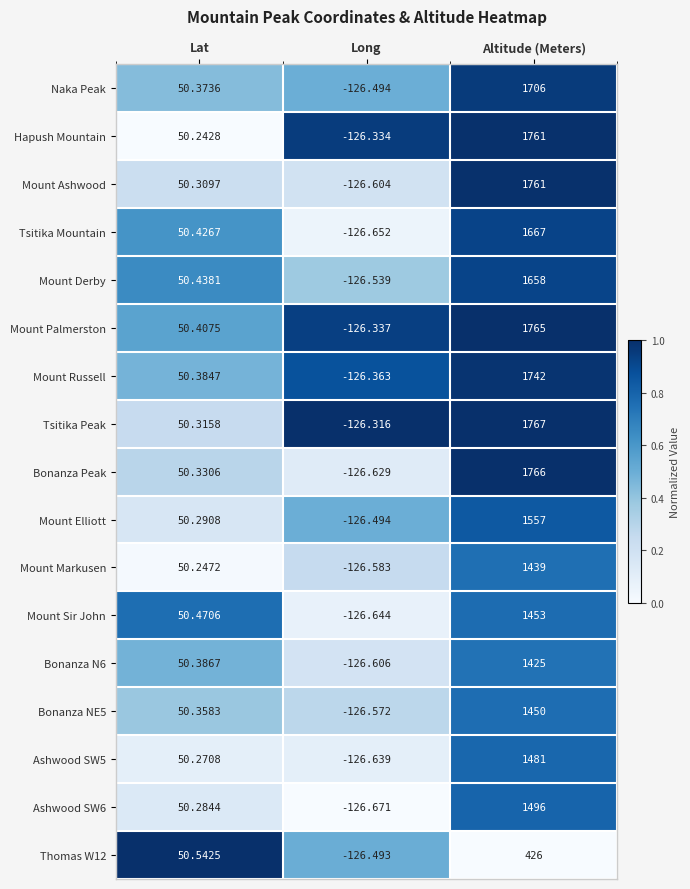

Which series has the largest range (max minus min)?

Tsitika Peak